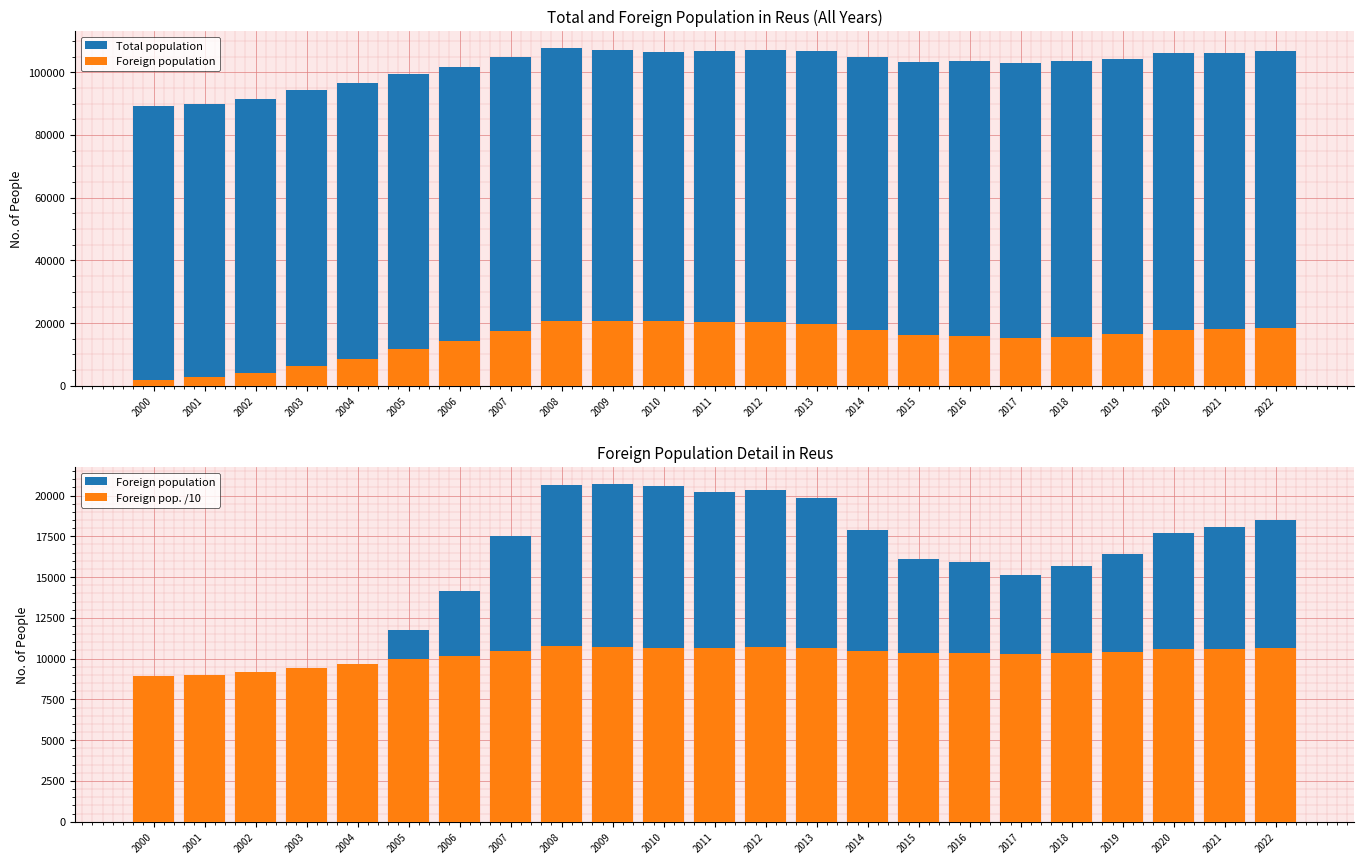

Rank the series at 2010 from lowest to highest value.

Foreign pop. /10, Foreign population, Total population